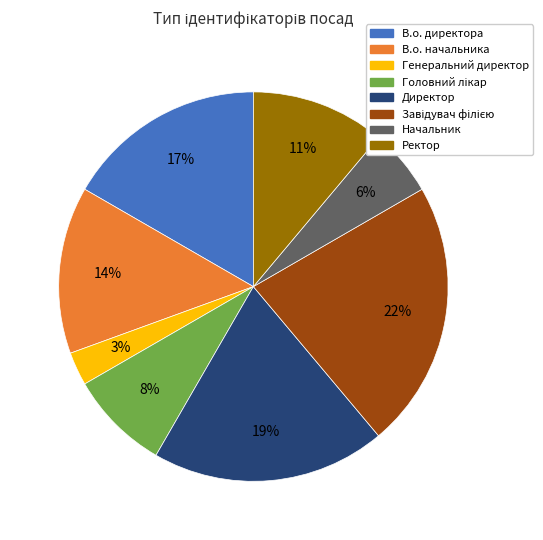

How many segments does this pie chart have?

8